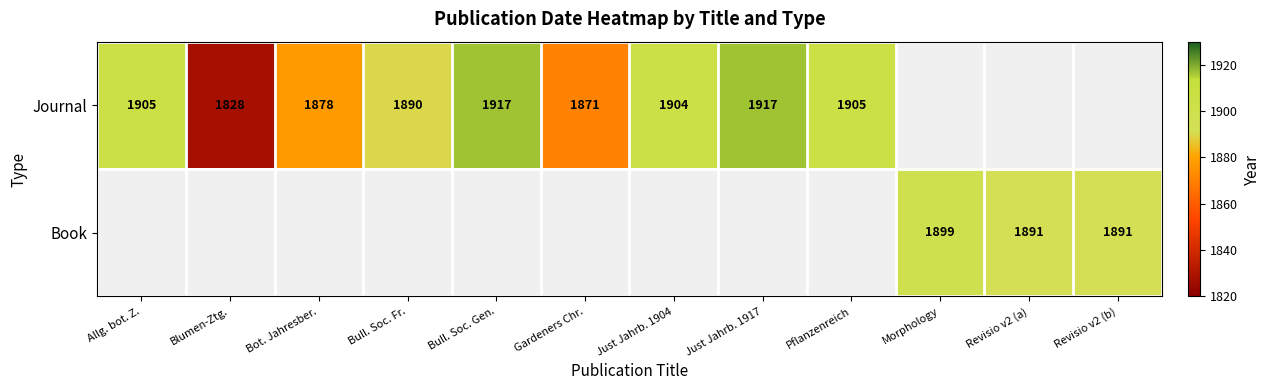

The value of Book at Revisio v2 (b) is 1891. True or false?

True